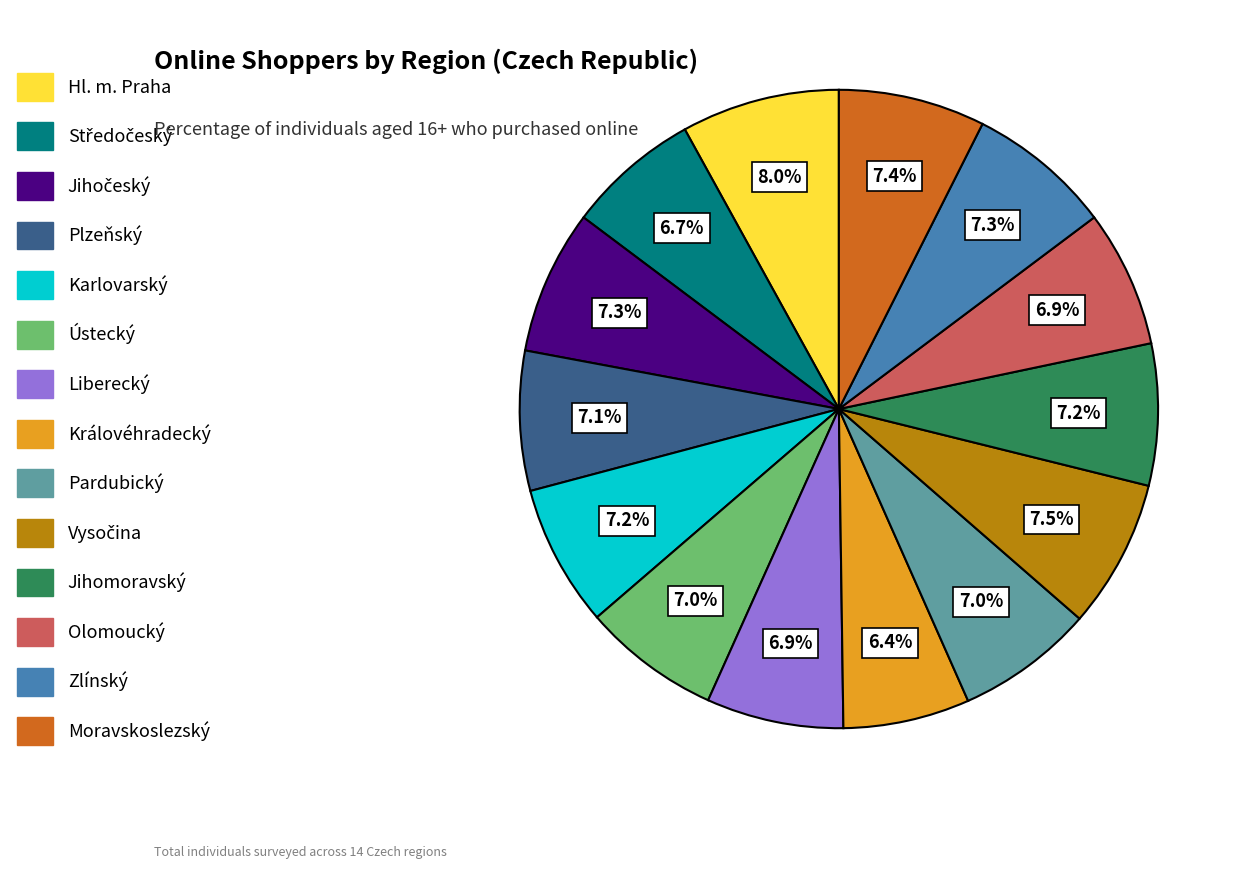

To the nearest percent, what is the average slice percentage?

7%